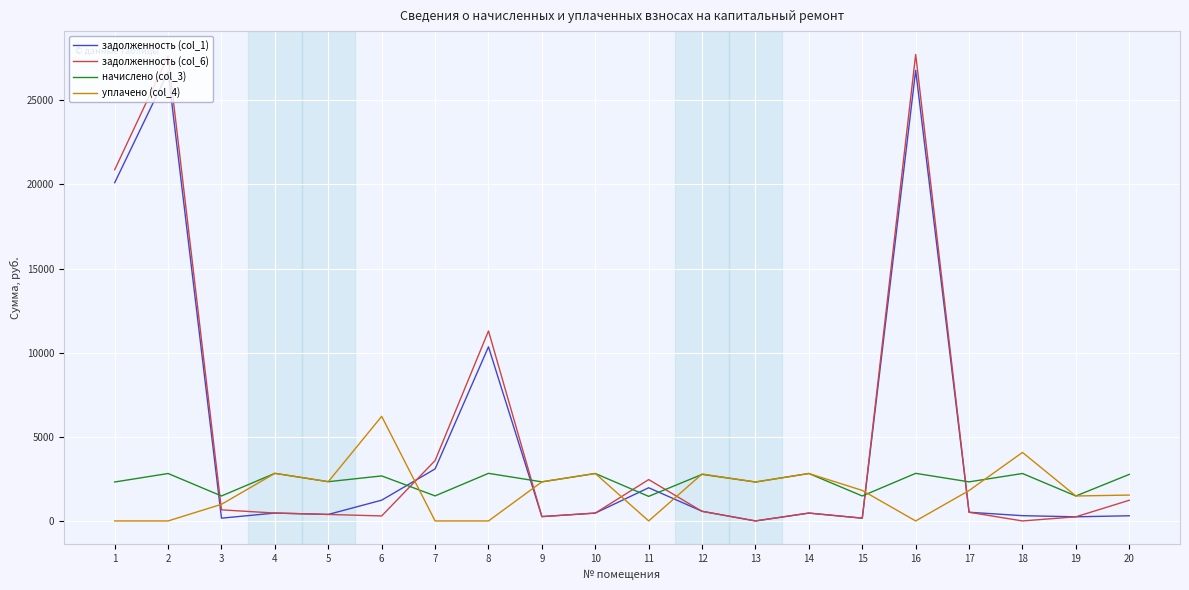

What is the maximum value shown in the chart?

27720.2